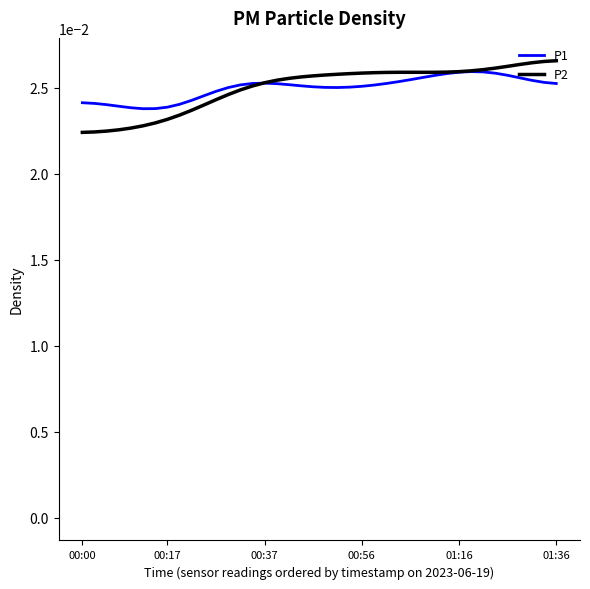

Which category has the lowest value across all series?

00:00